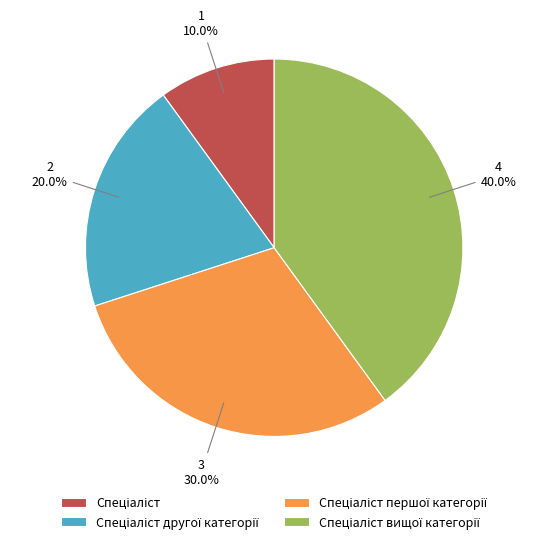

Is there a majority slice in this chart?

No